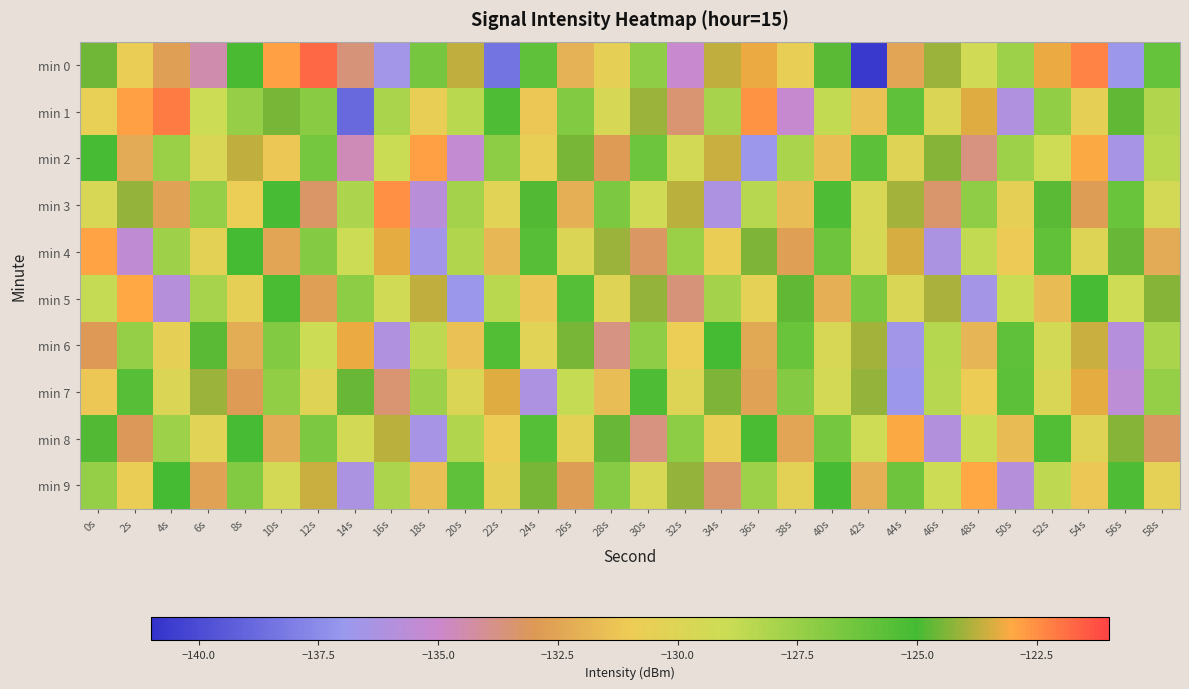

Reading right to left, what are all the values shown in this chart?

min 0: 58s=-125.9	56s=-136.8	54s=-122.3	52s=-123.2	50s=-127.6	48s=-129.3	46s=-124.1	44s=-132.5	42s=-140.7	40s=-124.8	38s=-130.7	36s=-123.3	34s=-123.7	32s=-135.1	30s=-127.2	28s=-130.6	26s=-132.0	24s=-125.8	22s=-138.5	20s=-123.7	18s=-126.5	16s=-136.6	14s=-133.6	12s=-121.8	10s=-122.9	8s=-124.9	6s=-134.5	4s=-132.7	2s=-130.8	0s=-124.5
min 1: 58s=-128.2	56s=-124.7	54s=-130.5	52s=-127.3	50s=-136.1	48s=-123.4	46s=-129.9	44s=-125.8	42s=-131.4	40s=-128.7	38s=-135.2	36s=-122.6	34s=-127.9	32s=-133.5	30s=-124.1	28s=-129.6	26s=-126.8	24s=-131.2	22s=-125.3	20s=-128.4	18s=-130.7	16s=-128.0	14s=-138.9	12s=-127.1	10s=-124.5	8s=-127.5	6s=-129.1	4s=-122.2	2s=-122.9	0s=-130.7
min 2: 58s=-128.5	56s=-136.4	54s=-123.1	52s=-129.2	50s=-127.6	48s=-133.7	46s=-124.3	44s=-130.1	42s=-125.7	40s=-131.5	38s=-128.0	36s=-136.8	34s=-123.6	32s=-129.4	30s=-126.2	28s=-132.9	26s=-124.5	24s=-130.7	22s=-127.1	20s=-135.3	18s=-122.8	16s=-128.9	14s=-134.6	12s=-126.4	10s=-131.2	8s=-123.7	6s=-129.8	4s=-127.5	2s=-132.3	0s=-125.1
min 3: 58s=-129.5	56s=-126.1	54s=-132.8	52s=-124.8	50s=-130.6	48s=-127.2	46s=-133.4	44s=-124.0	42s=-129.7	40s=-125.3	38s=-131.6	36s=-128.4	34s=-136.2	32s=-123.8	30s=-129.3	28s=-126.7	26s=-132.1	24s=-124.9	22s=-130.2	20s=-127.8	18s=-135.7	16s=-122.5	14s=-128.1	12s=-133.3	10s=-125.1	8s=-130.9	6s=-127.4	4s=-132.6	2s=-124.2	0s=-129.7
min 4: 58s=-132.3	56s=-124.6	54s=-130.0	52s=-125.9	50s=-131.1	48s=-128.7	46s=-136.3	44s=-123.5	42s=-129.6	40s=-126.3	38s=-132.7	36s=-124.4	34s=-130.8	32s=-127.5	30s=-133.2	28s=-124.1	26s=-129.9	24s=-125.6	22s=-131.8	20s=-128.2	18s=-136.6	16s=-123.3	14s=-129.1	12s=-126.9	10s=-132.5	8s=-125.0	6s=-130.3	4s=-127.7	2s=-135.5	0s=-122.9
min 5: 58s=-124.3	56s=-129.2	54s=-125.1	52s=-131.7	50s=-128.9	48s=-136.5	46s=-123.9	44s=-129.8	42s=-126.6	40s=-132.1	38s=-124.7	36s=-130.4	34s=-127.8	32s=-133.6	30s=-124.2	28s=-130.1	26s=-125.5	24s=-131.3	22s=-128.5	20s=-136.9	18s=-123.7	16s=-129.3	14s=-127.1	12s=-132.7	10s=-125.2	8s=-130.5	6s=-127.9	4s=-135.8	2s=-123.0	0s=-128.8
min 6: 58s=-128.0	56s=-135.9	54s=-123.6	52s=-129.4	50s=-125.8	48s=-131.9	46s=-128.3	44s=-136.7	42s=-124.0	40s=-129.7	38s=-126.1	36s=-132.4	34s=-125.0	32s=-130.9	30s=-127.2	28s=-133.8	26s=-124.5	24s=-130.2	22s=-125.4	20s=-131.4	18s=-128.6	16s=-136.1	14s=-123.2	12s=-129.0	10s=-126.8	8s=-132.2	6s=-124.8	4s=-130.6	2s=-127.4	0s=-133.0
min 7: 58s=-127.4	56s=-135.6	54s=-123.3	52s=-129.8	50s=-125.7	48s=-131.0	46s=-128.4	44s=-136.8	42s=-124.2	40s=-129.5	38s=-126.9	36s=-132.6	34s=-124.4	32s=-130.0	30s=-125.3	28s=-131.6	26s=-128.8	24s=-136.2	22s=-123.4	20s=-129.9	18s=-127.7	16s=-133.5	14s=-124.6	12s=-130.1	10s=-127.3	8s=-132.9	6s=-124.1	4s=-129.9	2s=-125.6	0s=-131.2
min 8: 58s=-133.2	56s=-124.3	54s=-130.1	52s=-125.4	50s=-131.7	48s=-128.9	46s=-136.0	44s=-123.1	42s=-129.2	40s=-126.4	38s=-132.5	36s=-125.2	34s=-130.7	32s=-127.1	30s=-133.7	28s=-124.6	26s=-130.3	24s=-125.5	22s=-131.0	20s=-128.2	18s=-136.4	16s=-123.8	14s=-129.4	12s=-126.7	10s=-132.3	8s=-125.1	6s=-130.2	4s=-127.6	2s=-133.1	0s=-124.9
min 9: 58s=-130.4	56s=-125.3	54s=-131.2	52s=-128.6	50s=-135.8	48s=-123.0	46s=-129.1	44s=-126.3	42s=-132.1	40s=-125.1	38s=-130.3	36s=-127.6	34s=-133.4	32s=-124.2	30s=-129.7	28s=-127.0	26s=-132.8	24s=-124.5	22s=-130.6	20s=-125.8	18s=-131.5	16s=-128.1	14s=-136.3	12s=-123.6	10s=-129.5	8s=-126.8	6s=-132.6	4s=-125.0	2s=-130.8	0s=-127.4